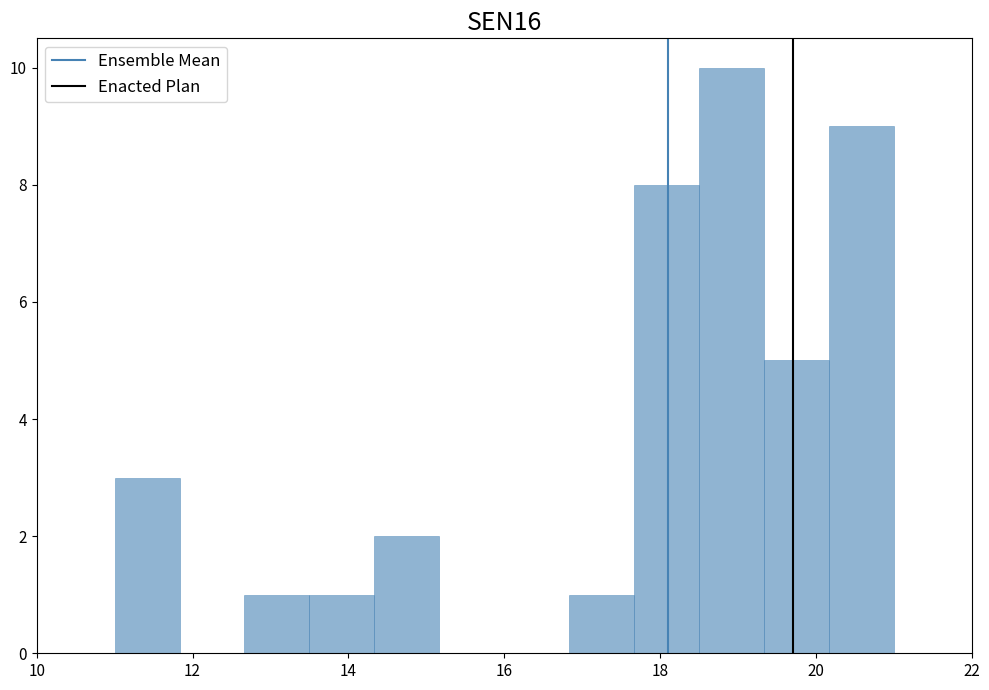

Over which range of the x-axis is the bar tallest?

18.6 to 19.4